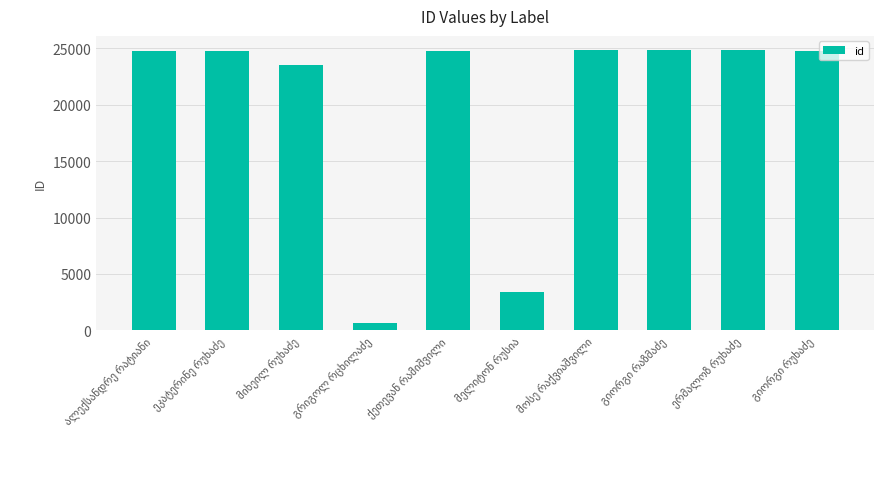

How many data points are less than 24721?

5